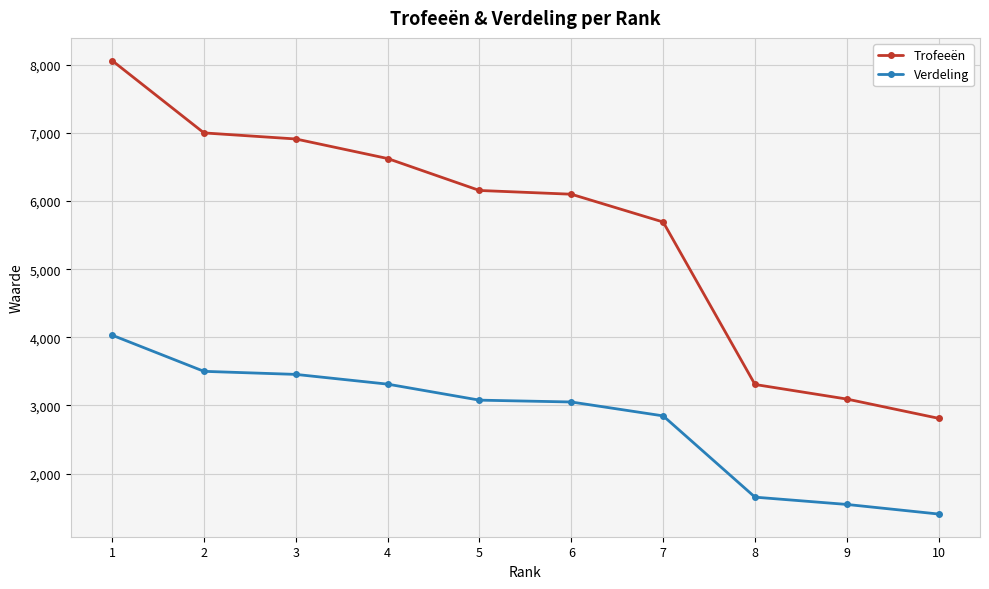

Which series has the largest range (max minus min)?

Trofeeën